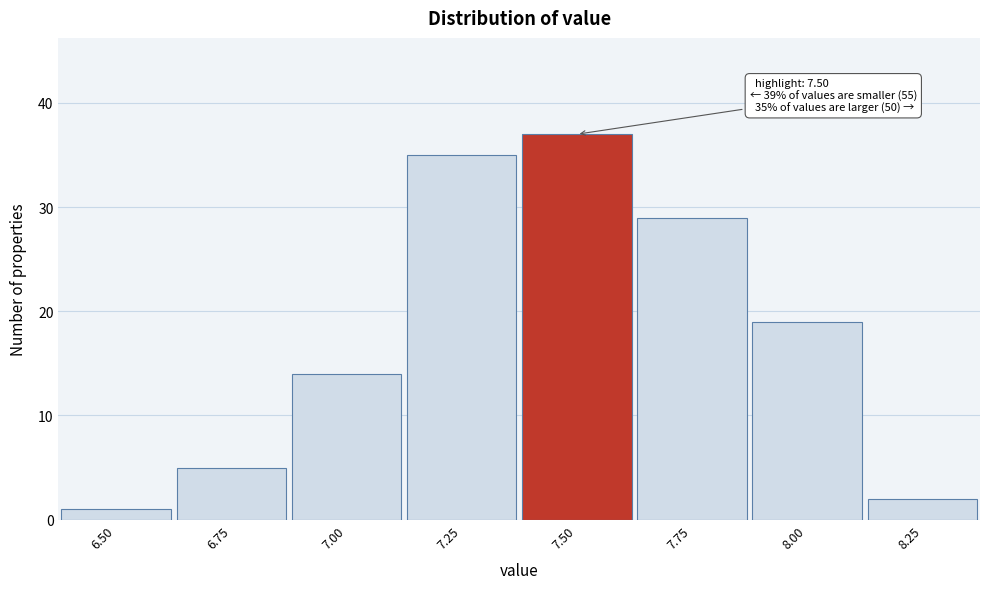

Reading left to right, what are all the values shown in this chart?

6.50=1	6.75=5	7.00=14	7.25=35	7.50=37	7.75=29	8.00=19	8.25=2